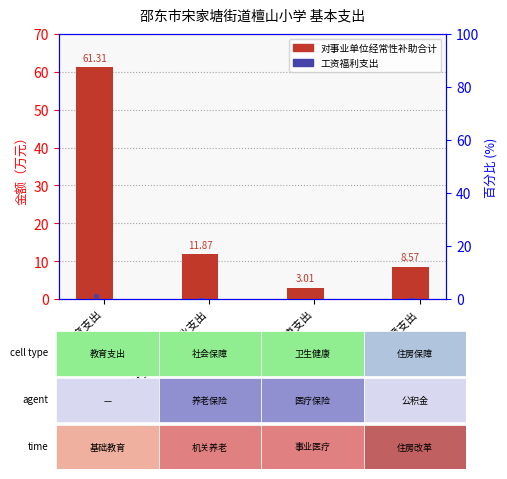

Is it true that 工资福利支出 equals 0.0 at 卫生健康支出?

False